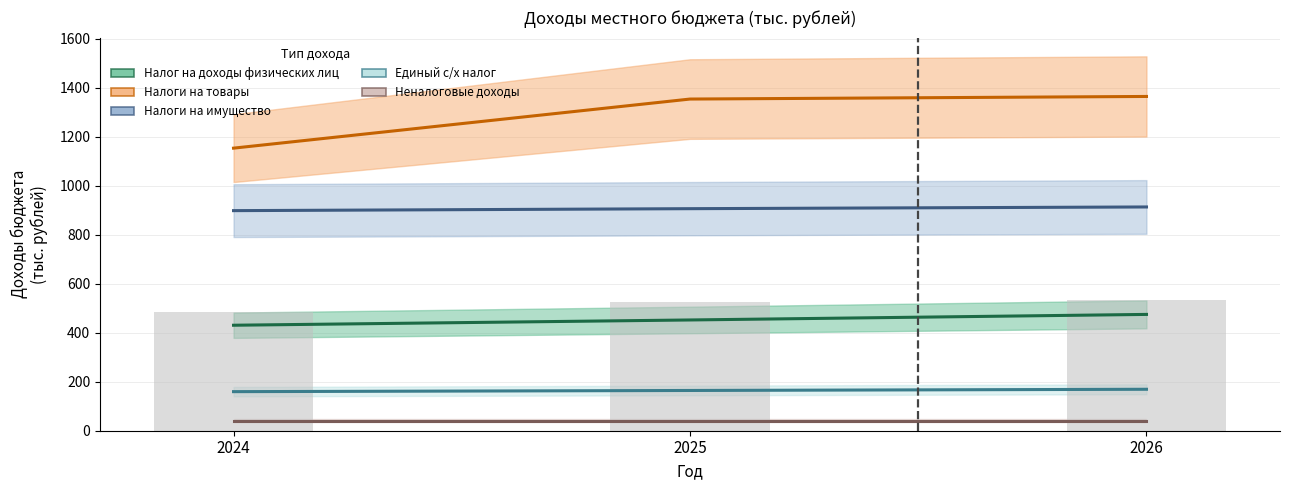

Is it true that Итого (относ.) equals 483.0 at 2024?

True